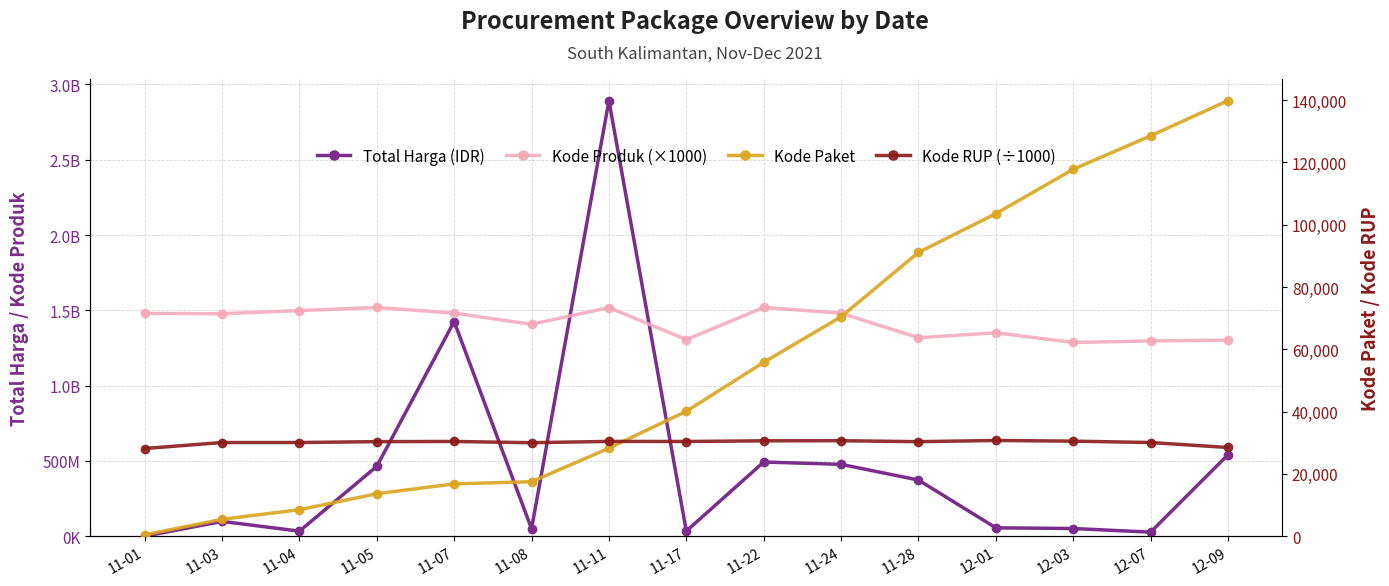

True or false: Total Harga (IDR) and Kode Produk (×1000) cross at least once.

True